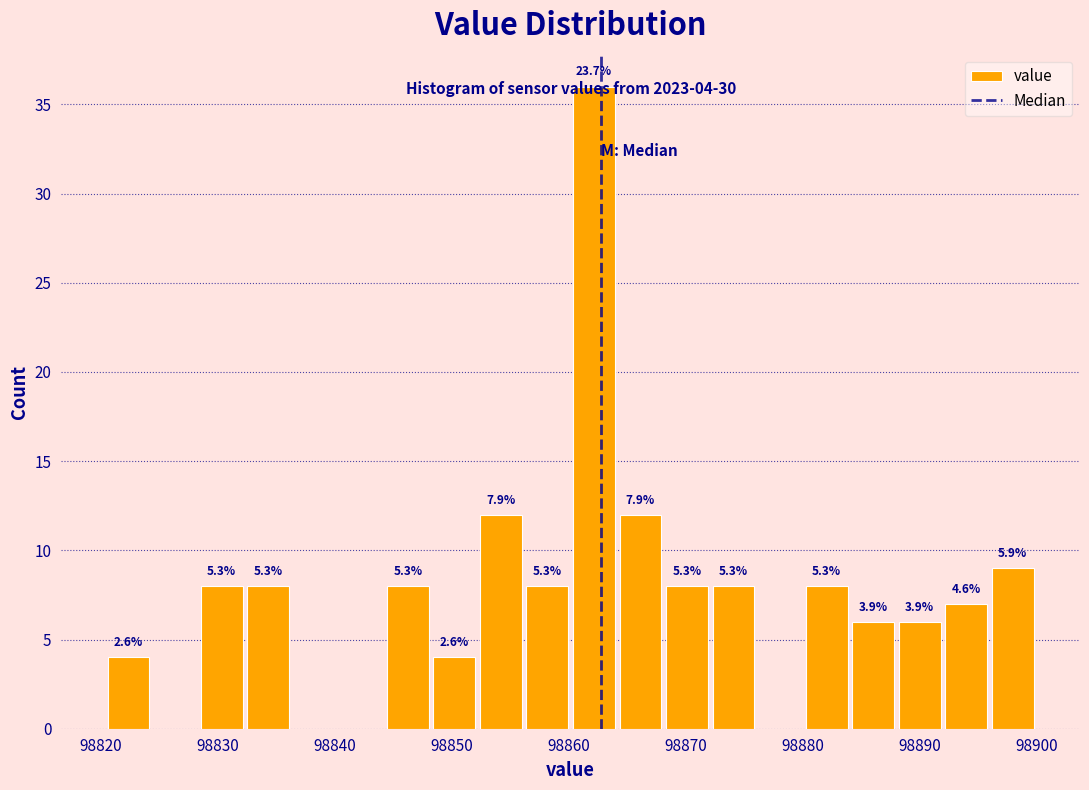

Read against the x-axis, roughly where is the centre of the tallest bar?

98862